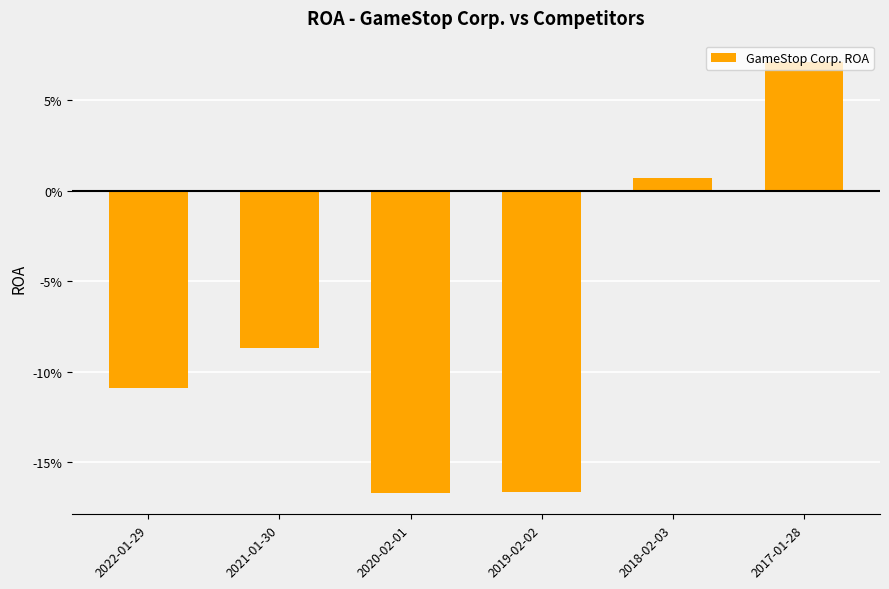

What is the label of the 3rd bar from the left?

2020-02-01